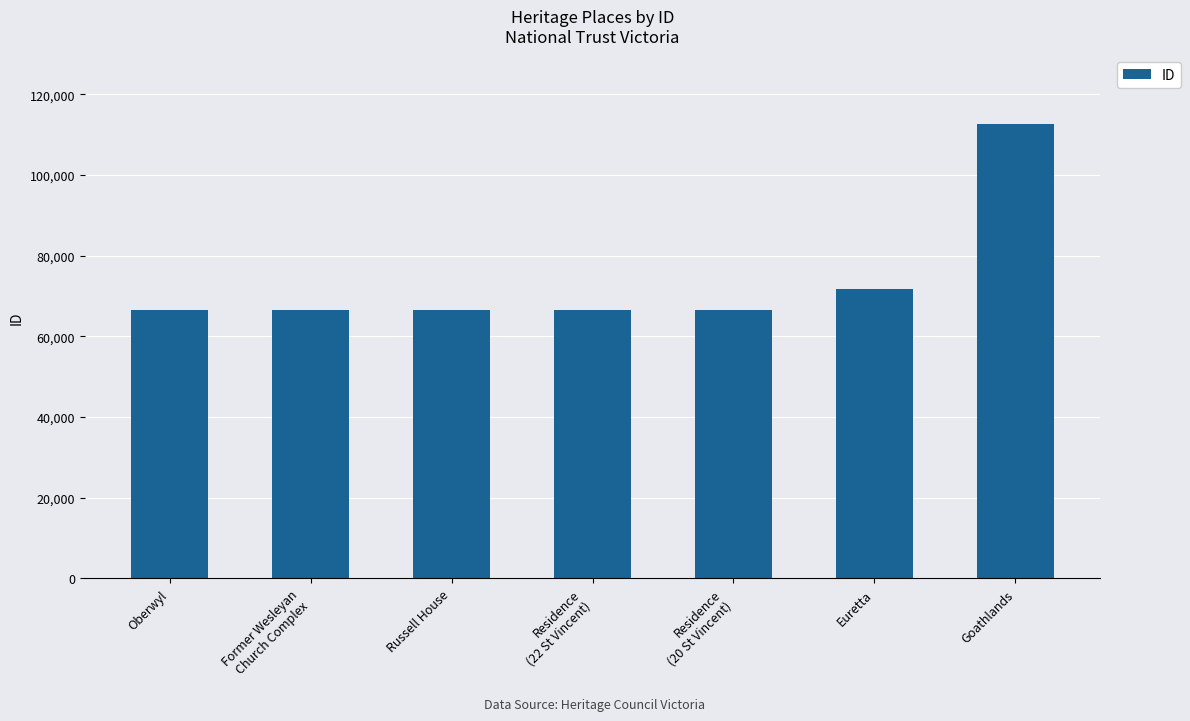

What is the ratio of the value at Goathlands to the value at Residence
(22 St Vincent)?

1.7